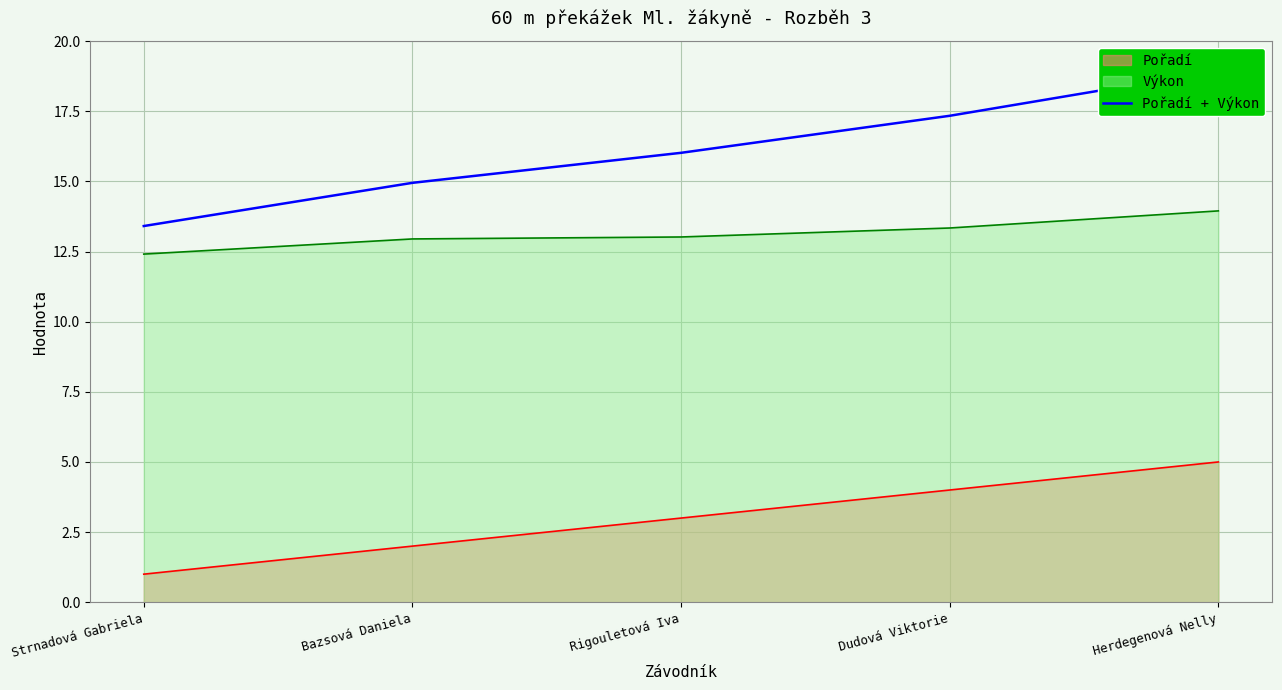

At which label is the value closest to 16?

Rigouletová Iva